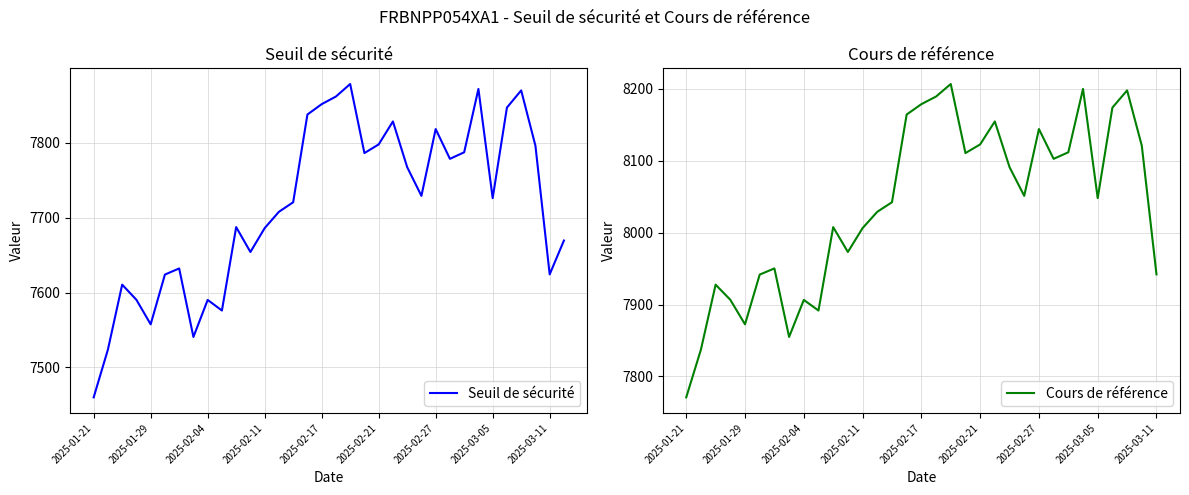

True or false: there are more than 0 points higher than both neighbors.

True